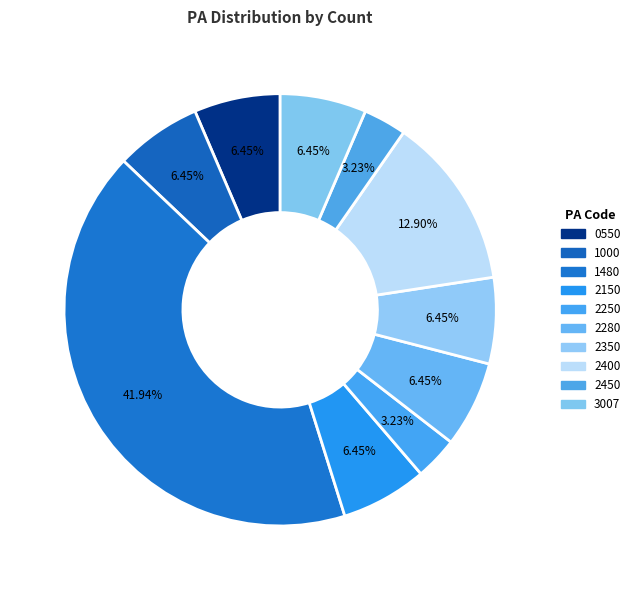

What is the largest slice in the pie chart?

1480